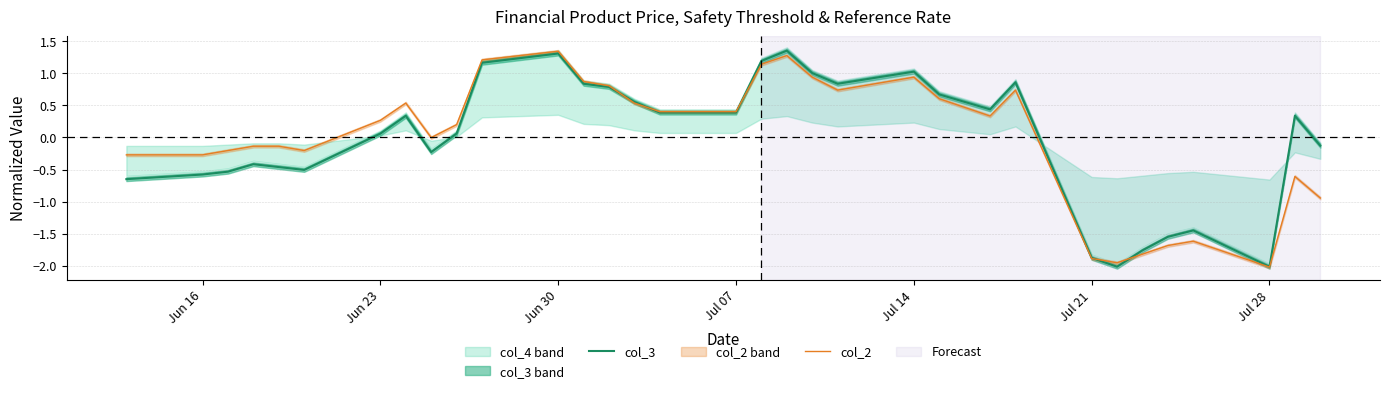

The col_3 series shows 1.6 at 17. True or false?

False